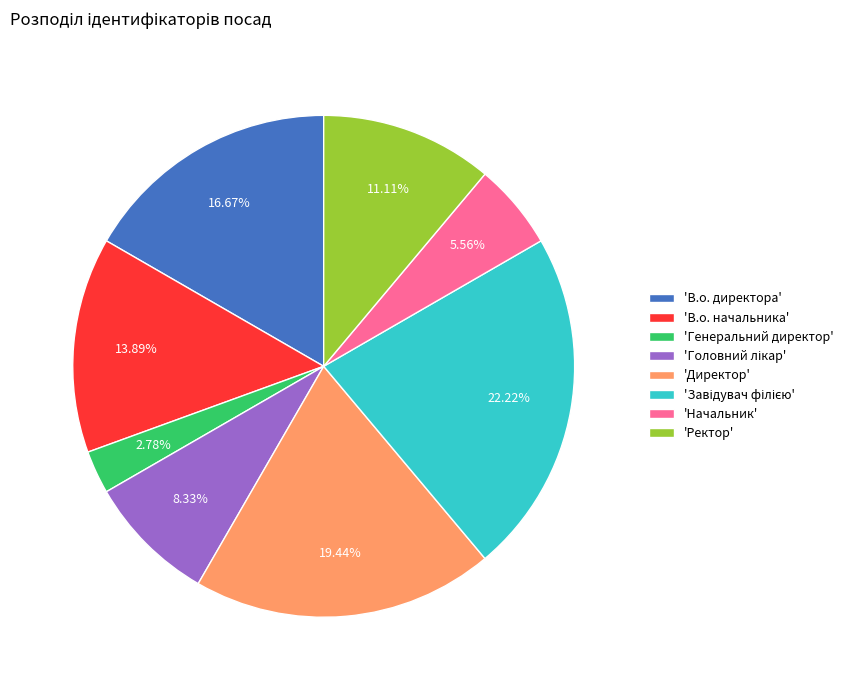

Combined, do 'В.о. директора' and 'Начальник' account for over 50%?

No